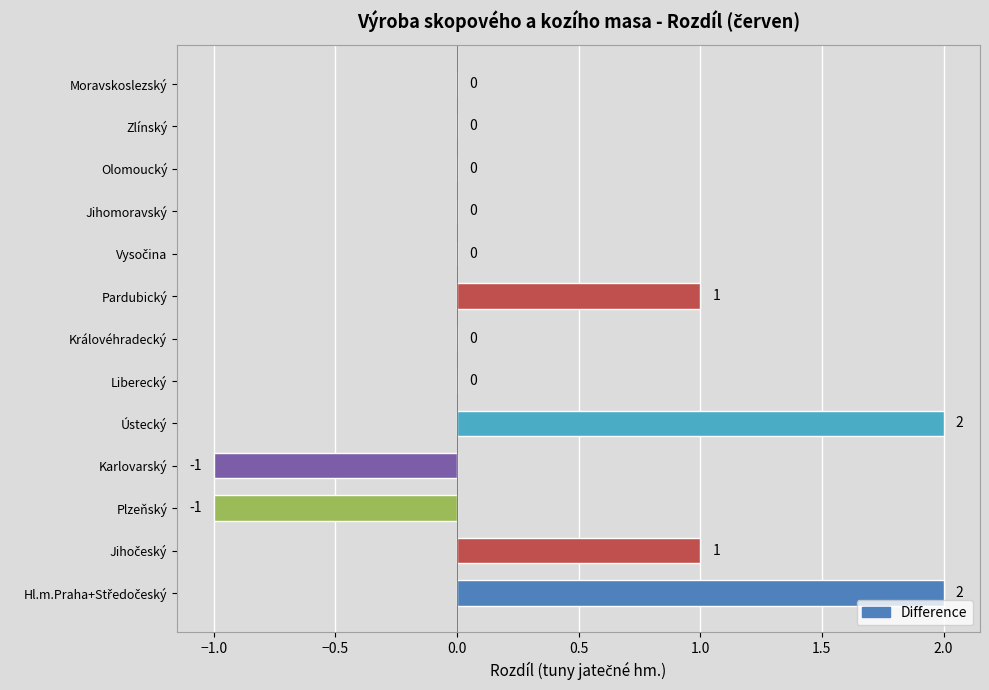

The value at Moravskoslezský is 0. True or false?

True